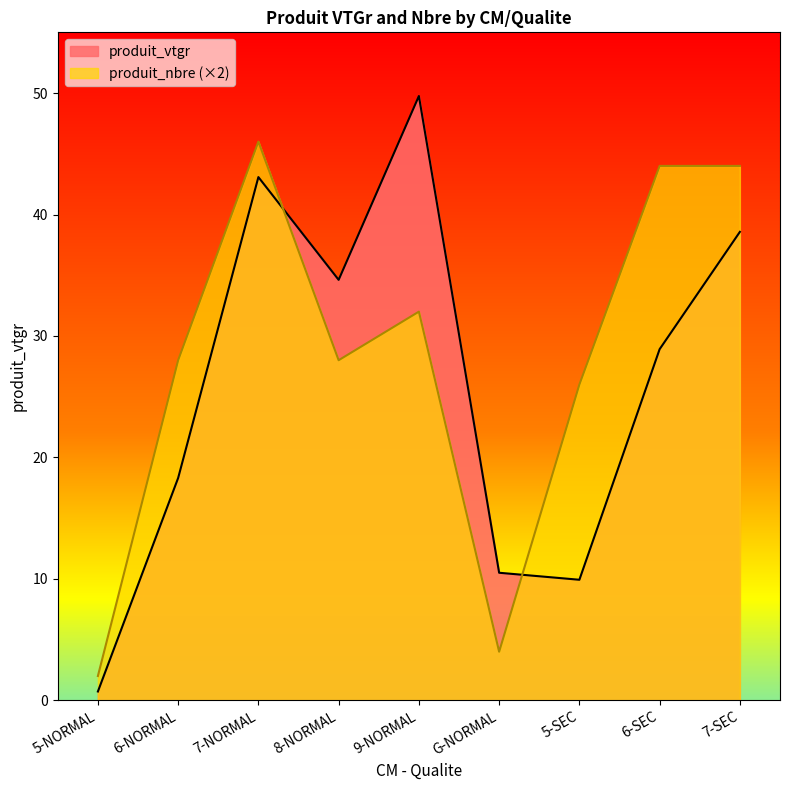

Which series has the largest total across all categories?

produit_nbre (×2)